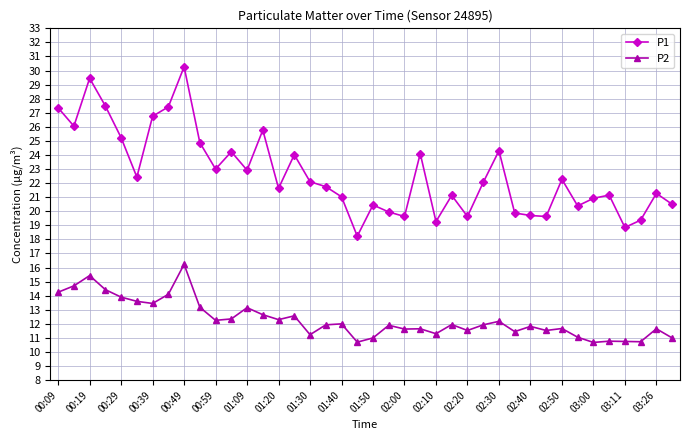

Which series has the widest spread of values?

P1